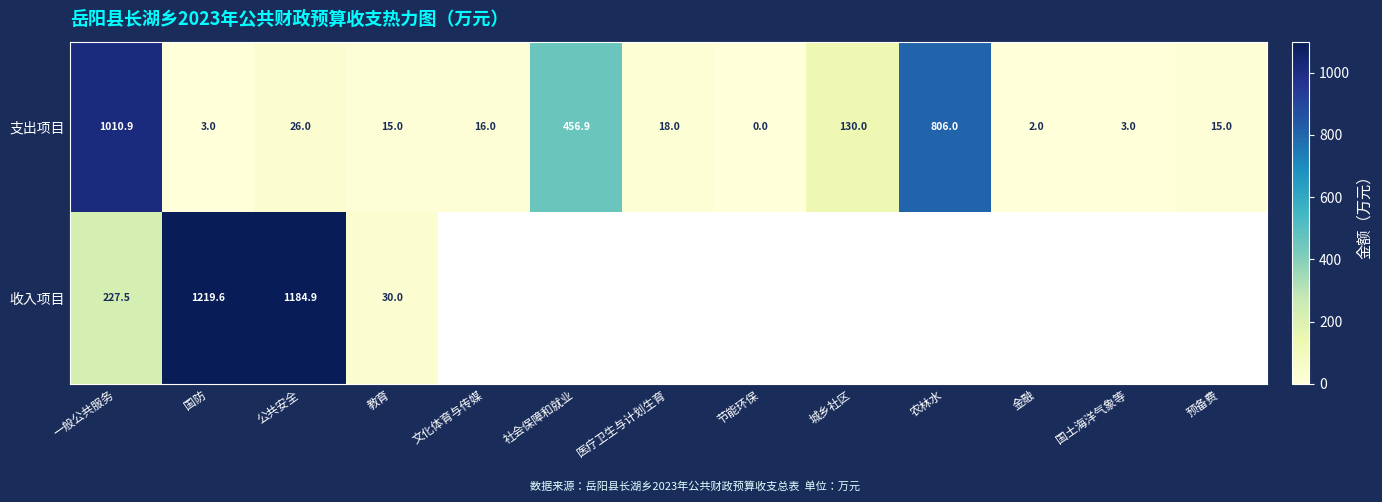

Which category has the lowest value in the 支出项目 series?

节能环保